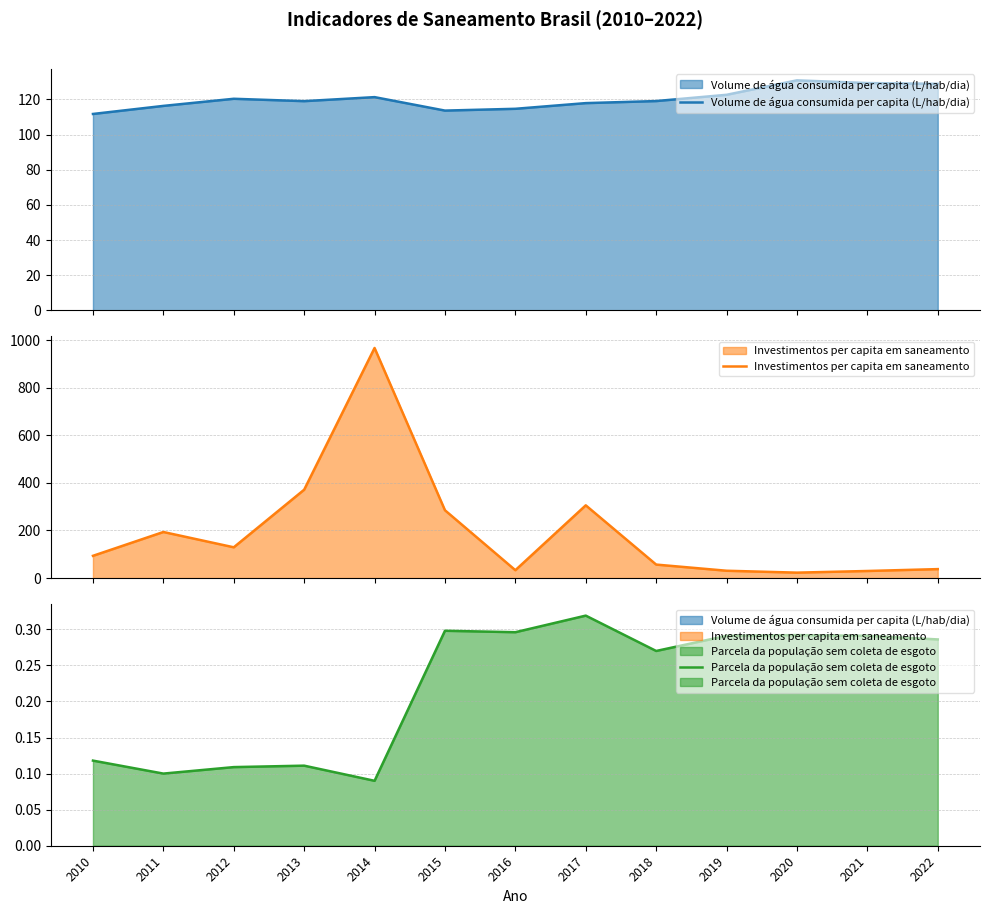

How many times do Investimentos per capita em saneamento and Volume de água consumida per capita (L/hab/dia) cross each other?

4